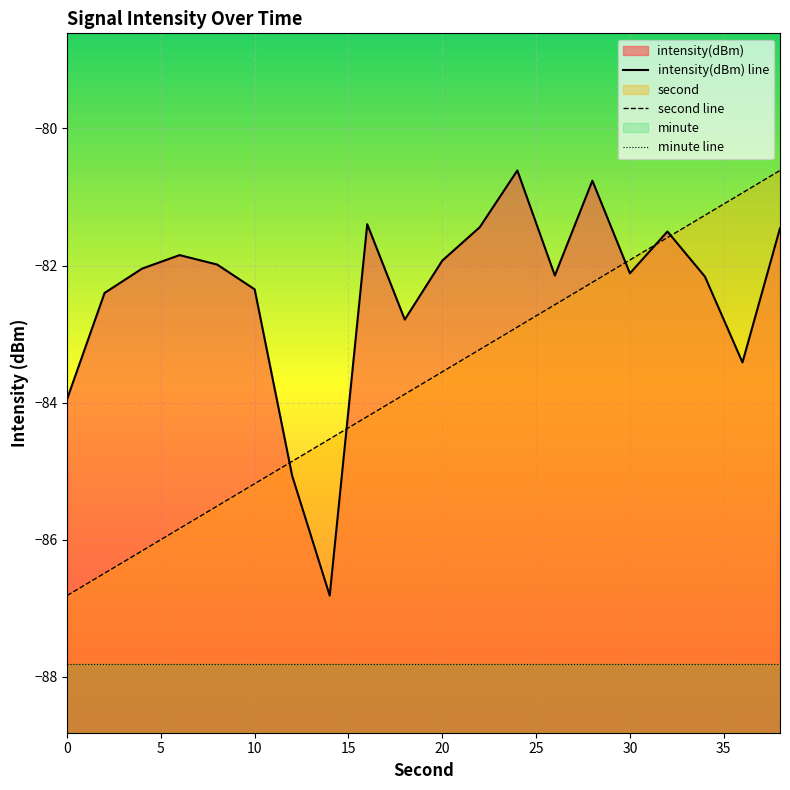

The minute line series shows -87.8 at 20. True or false?

True